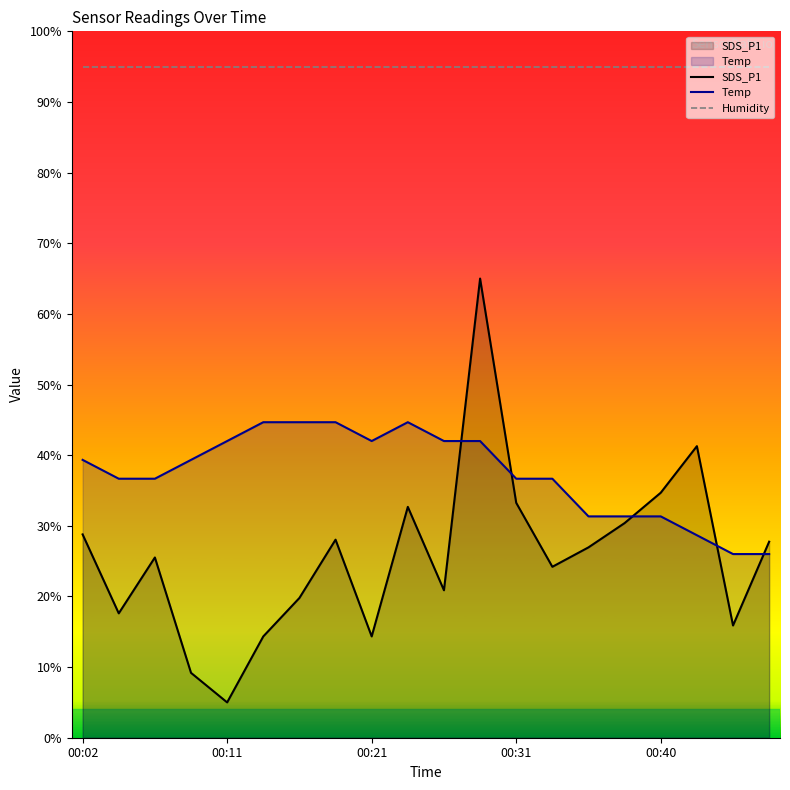

What is the sum of all Humidity values?

1900.0